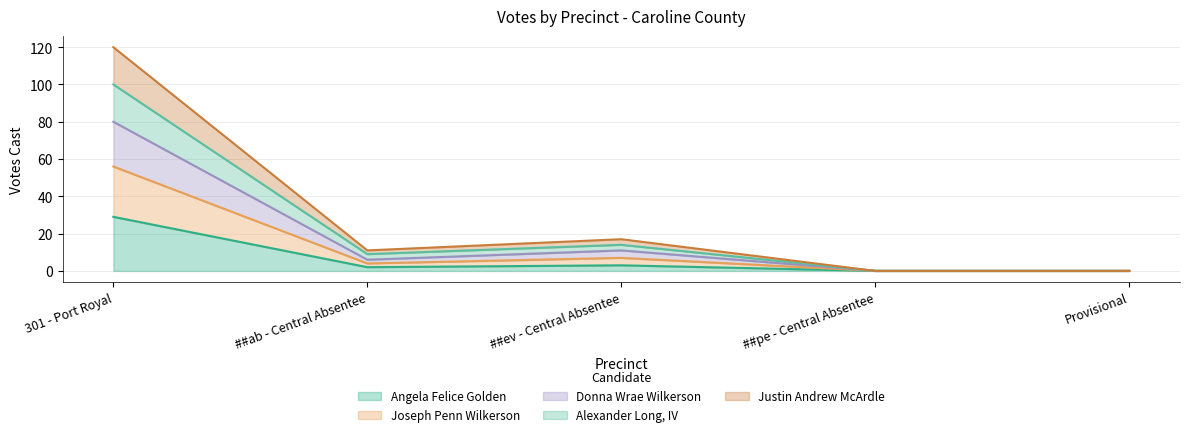

True or false: Angela Felice Golden and Donna Wrae Wilkerson intersect in this chart.

False